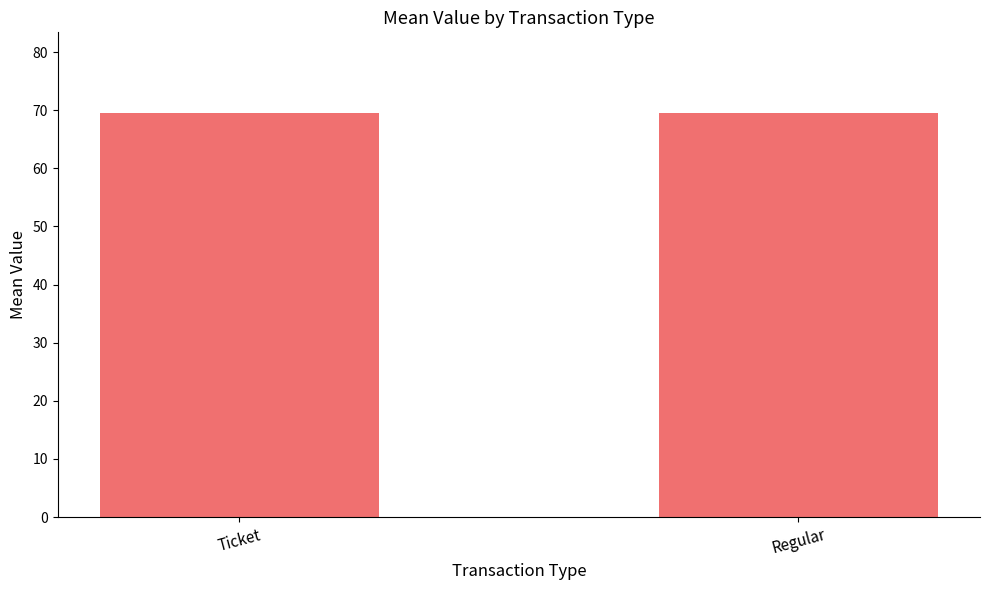

At which label is the value closest to 68?

Ticket